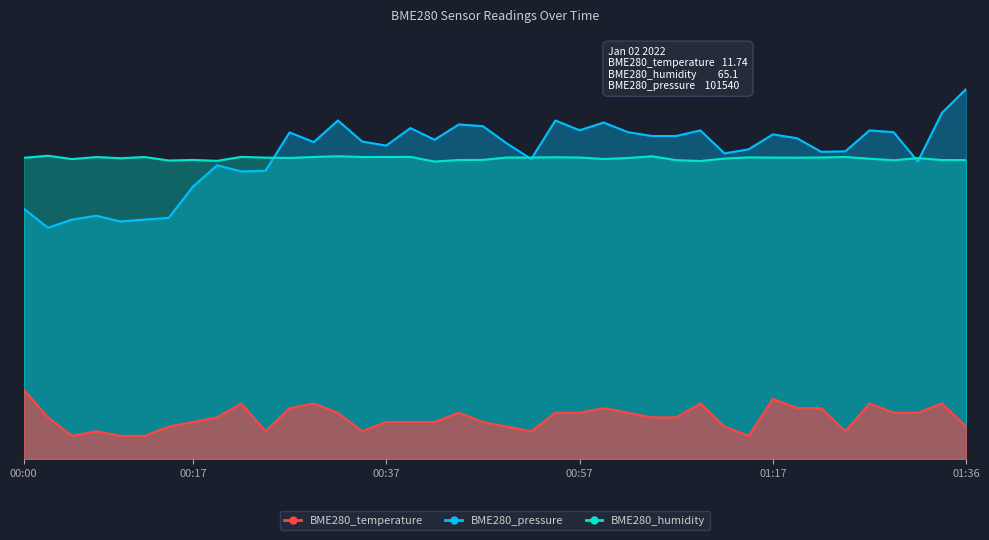

How many data points in BME280_temperature are above 9?

22